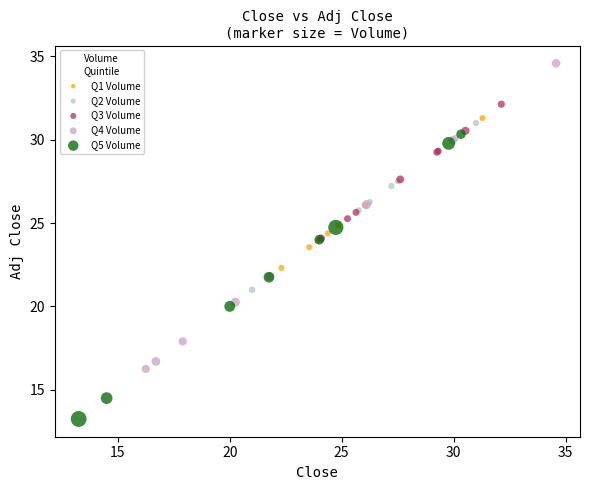

Which series reaches the maximum Y coordinate?

Q4 Volume